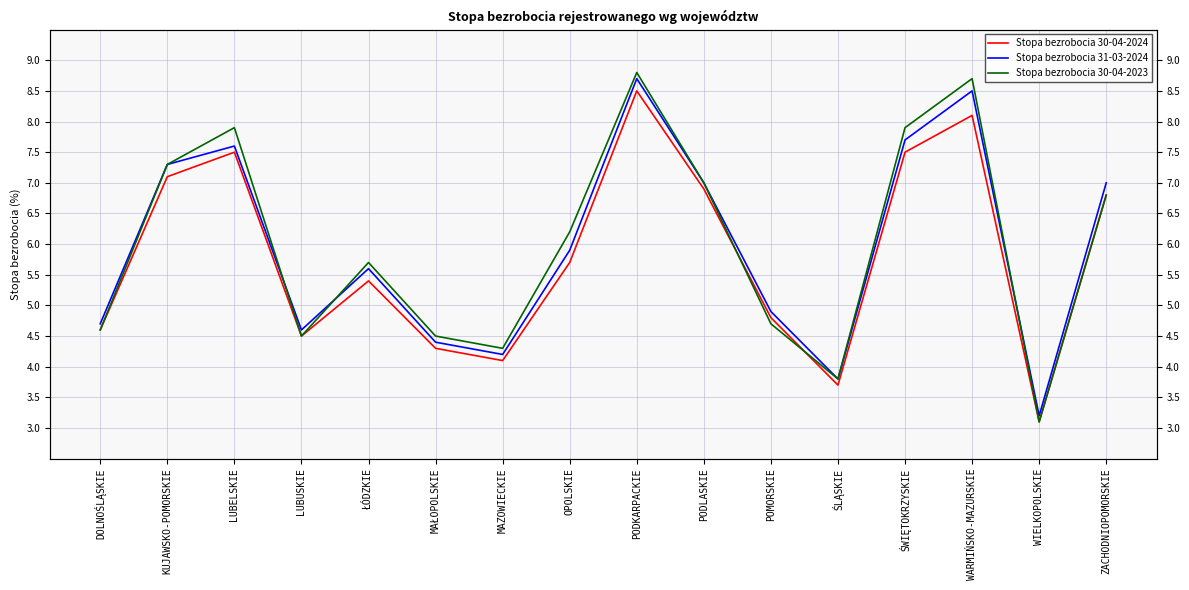

Is this an area chart (filled region under the line)?

No